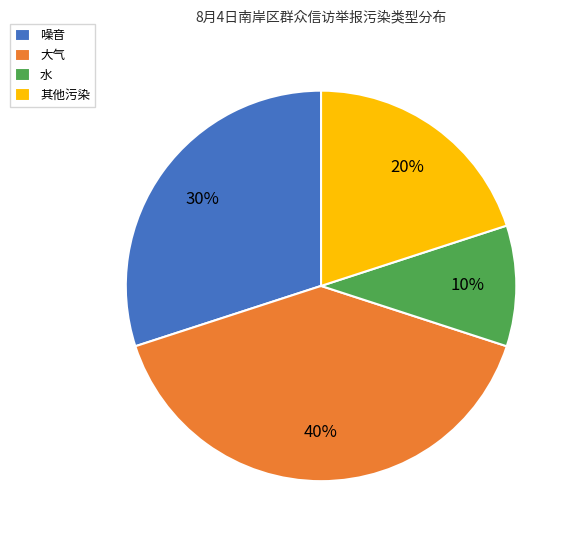

The 噪音 slice represents 18% of the pie. True or false?

False